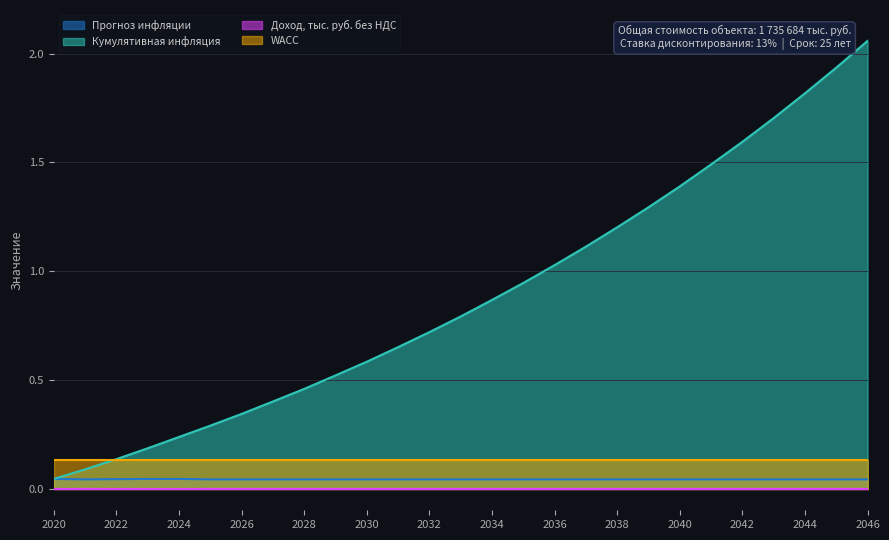

Is the value of Прогноз инфляции at 2032 greater than the value of Кумулятивная инфляция at 2045?

No